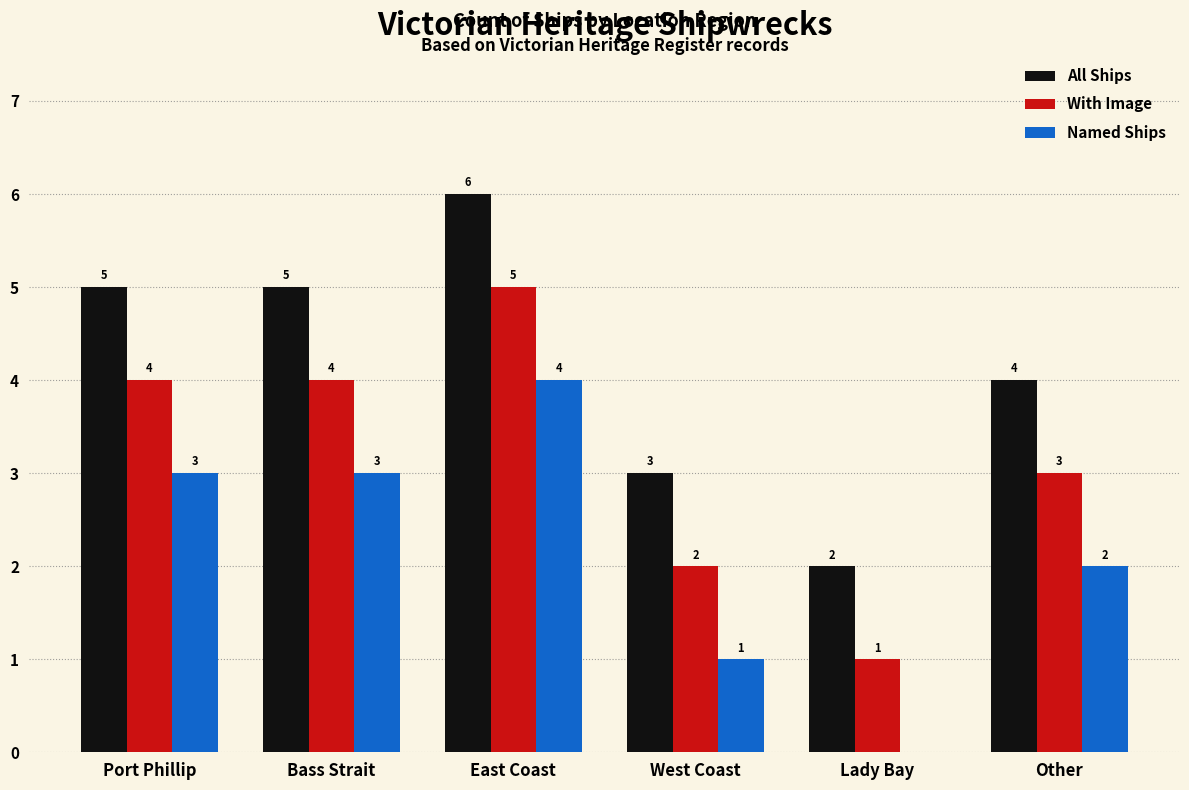

Which category has the highest value in the All Ships series?

East Coast